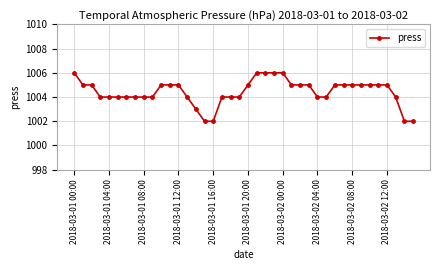

What is the difference between the maximum and minimum values?

4